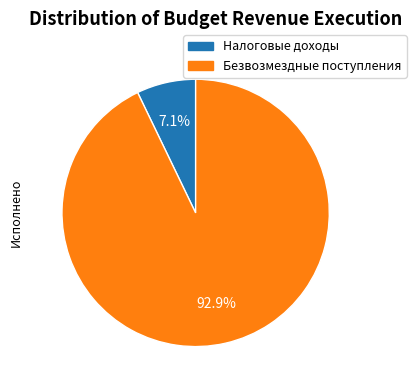

Does any single category account for the majority?

Yes